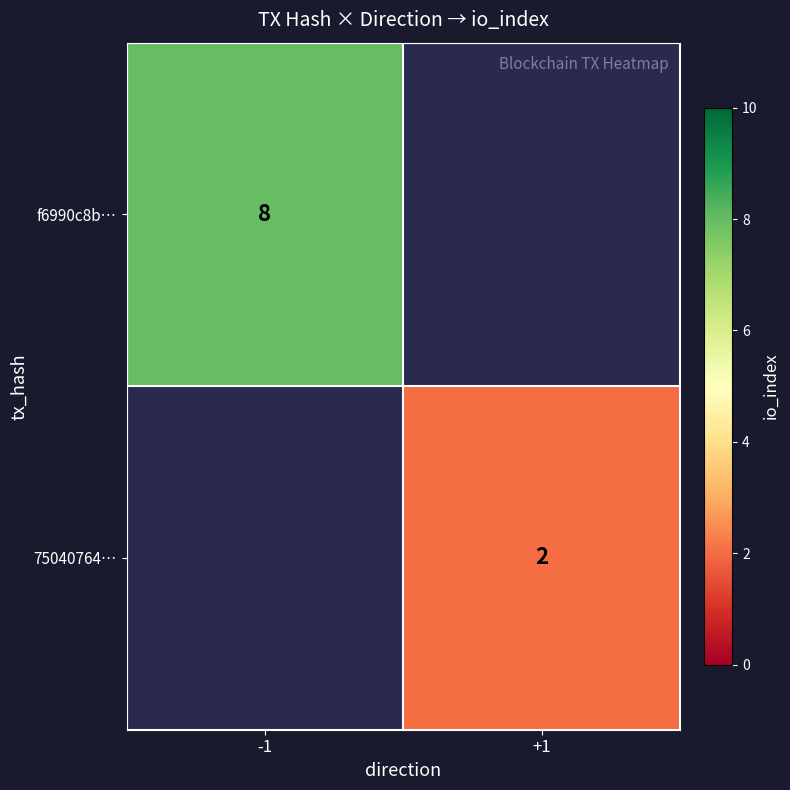

Is it true that f6990c8b… equals 14 at -1?

False